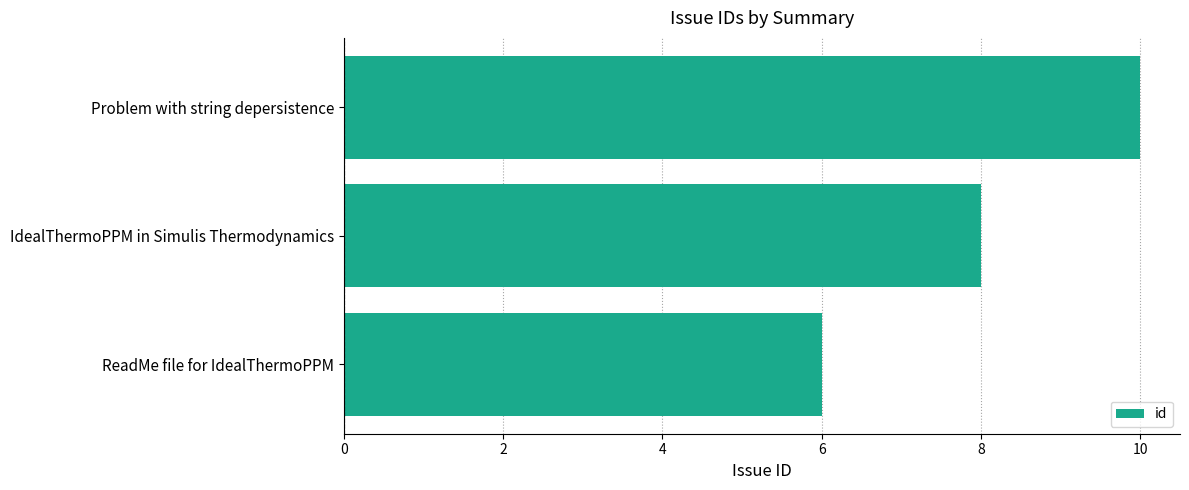

Reading bottom to top, what are all the values shown in this chart?

ReadMe file for IdealThermoPPM=6	IdealThermoPPM in Simulis Thermodynamics=8	Problem with string depersistence=10